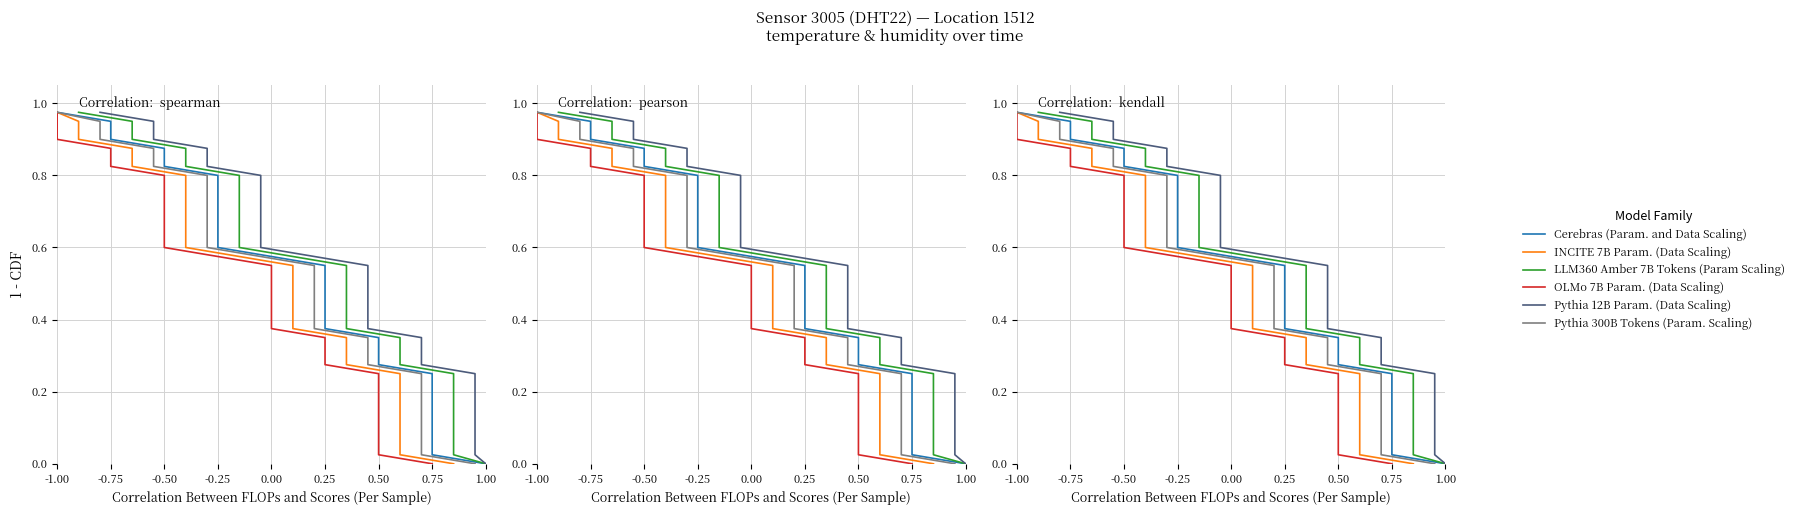

What is the maximum value shown in the chart?

1.0